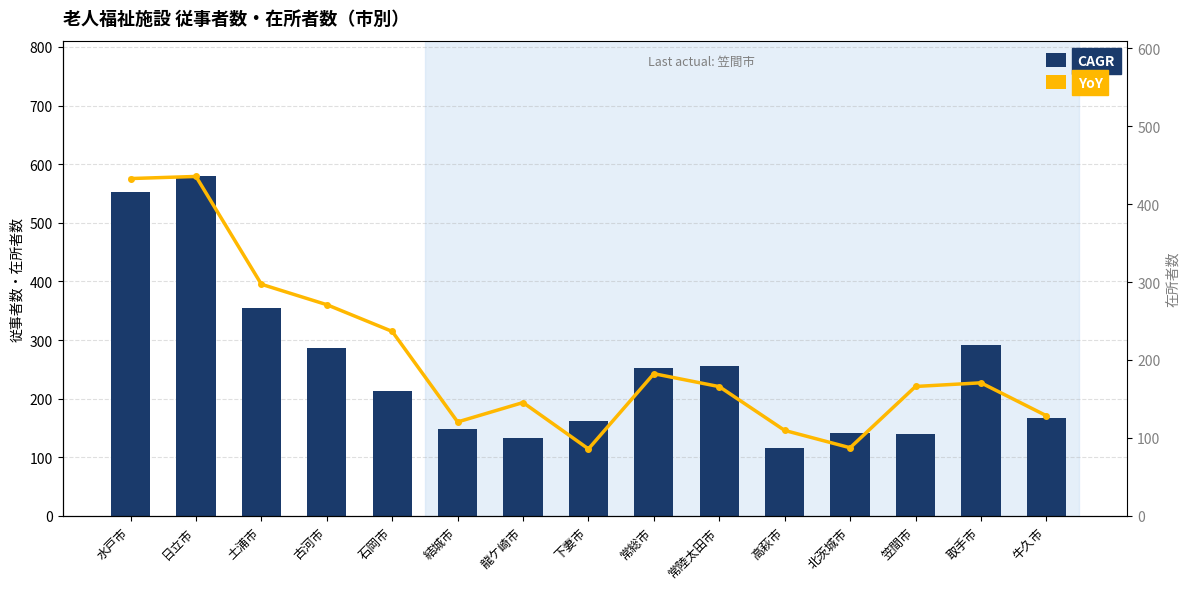

How many data points in CAGR are less than 213?

7